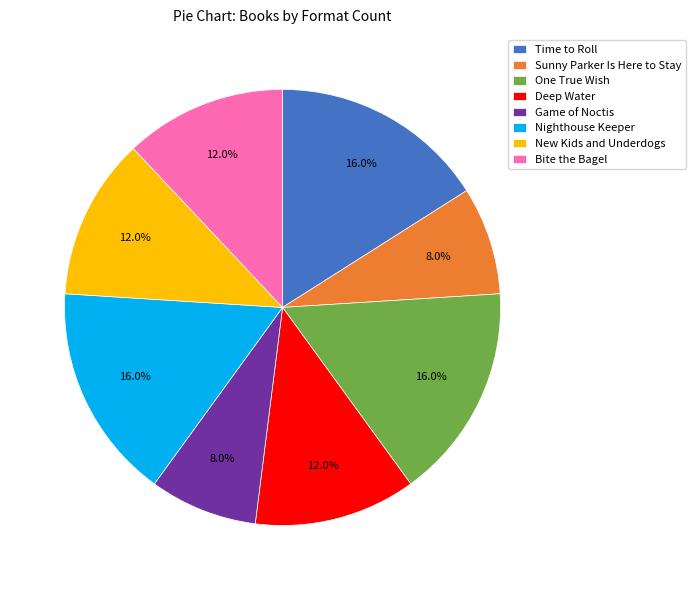

What is the ratio of the value at Deep Water to the value at One True Wish?

0.8